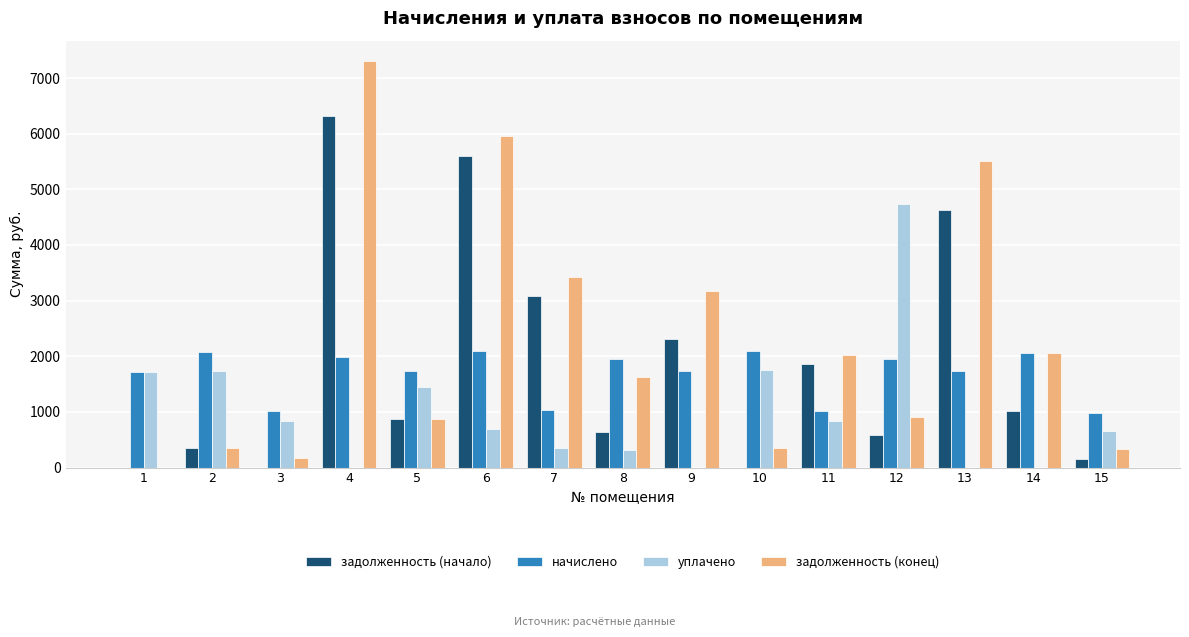

At which label is задолженность (конец) closest to 3653?

7